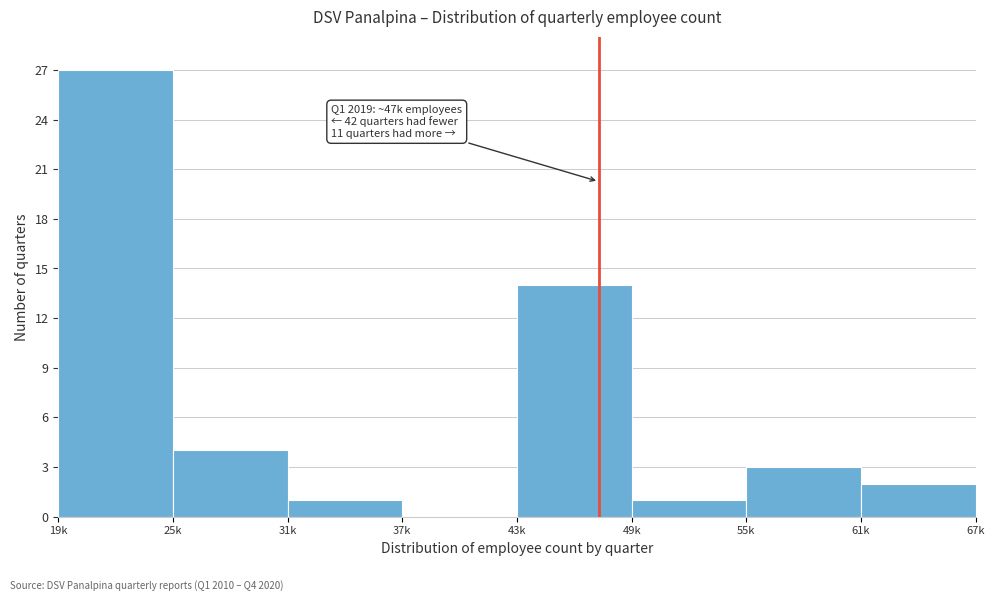

Reading left to right, extract all data points from this chart.

19k=27	25k=4	31k=1	37k=0	43k=14	49k=1	55k=3	61k=2